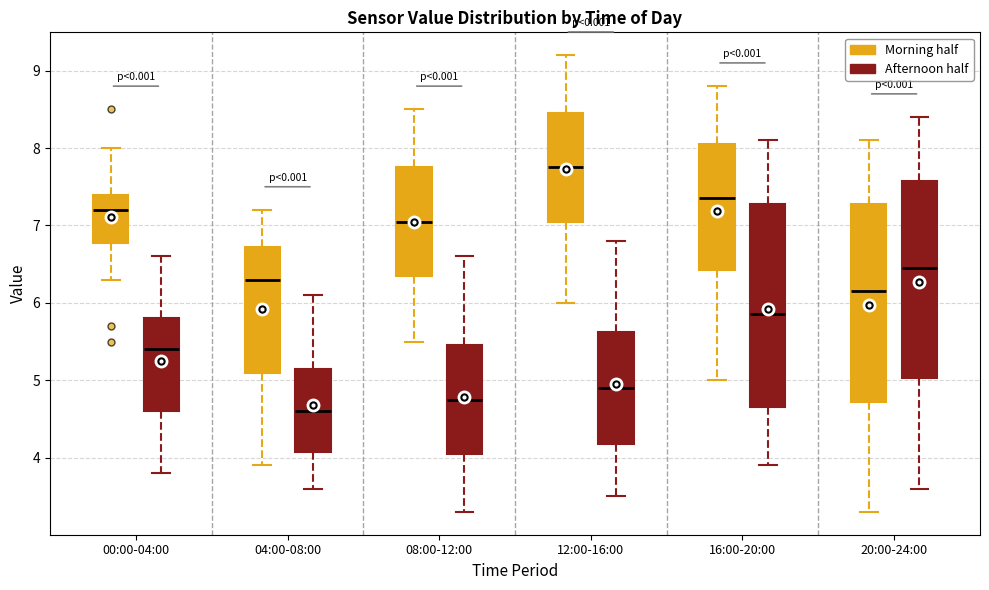

Where does the lower whisker of the box for 12:00-16:00 (Morning half) end on the y-axis? The values are not printed on the chart, so give them approximately, as read against the axis.

6.0